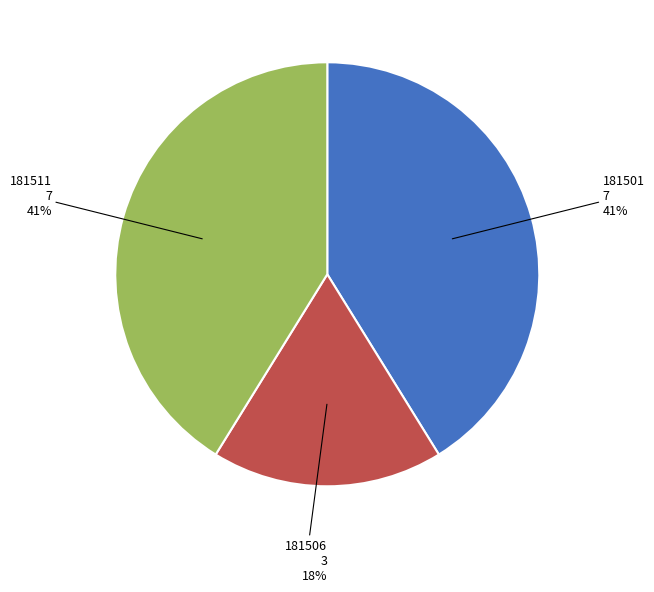

Which slice is the smallest?

181506